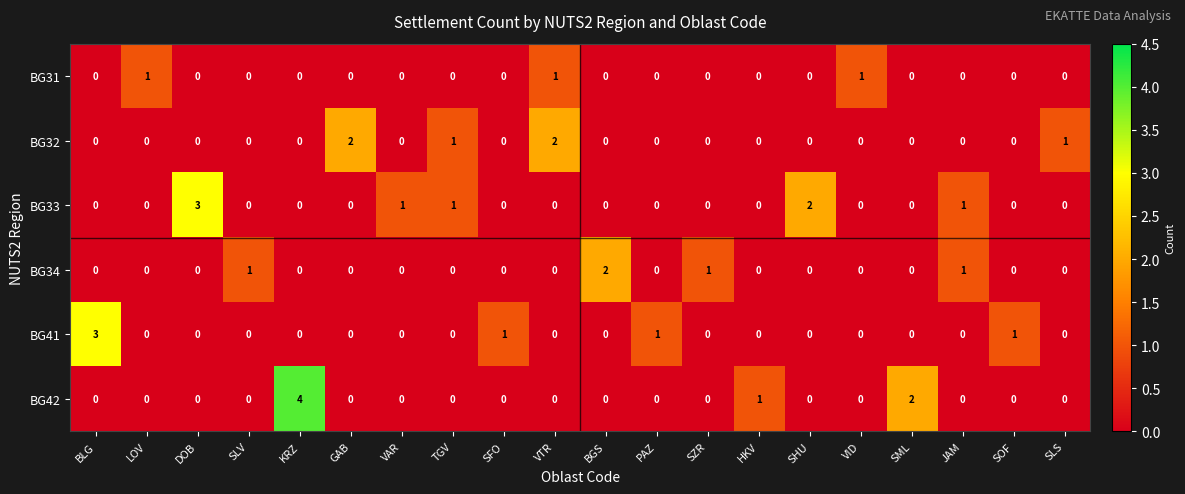

Is the value of BG33 at DOB greater than the value of BG32 at VAR?

Yes